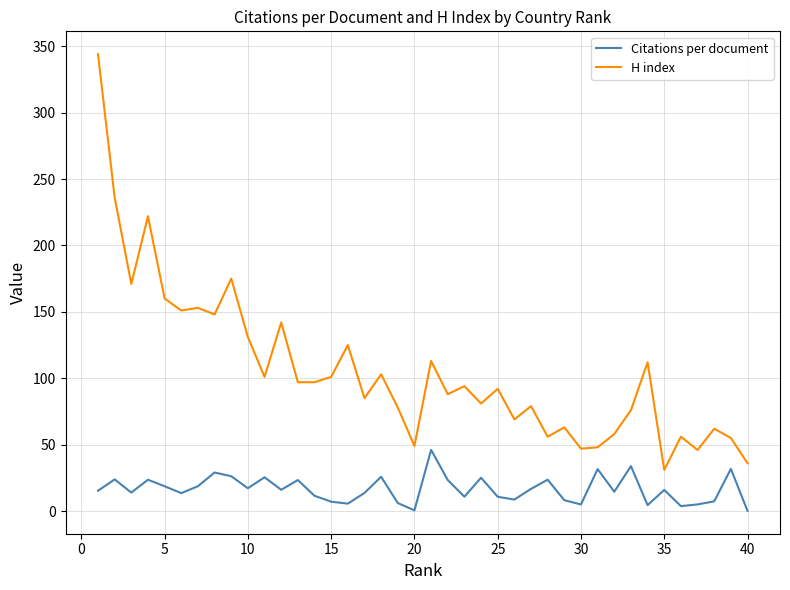

True or false: H index and Citations per document intersect in this chart.

False